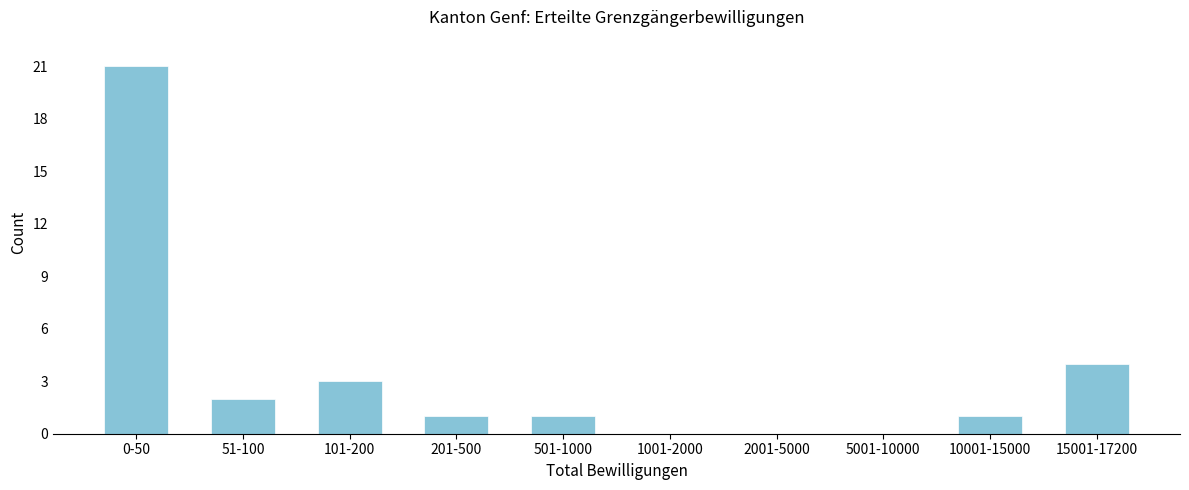

Reading left to right, transcribe all the data shown in this chart.

0-50=21	51-100=2	101-200=3	201-500=1	501-1000=1	1001-2000=0	2001-5000=0	5001-10000=0	10001-15000=1	15001-17200=4